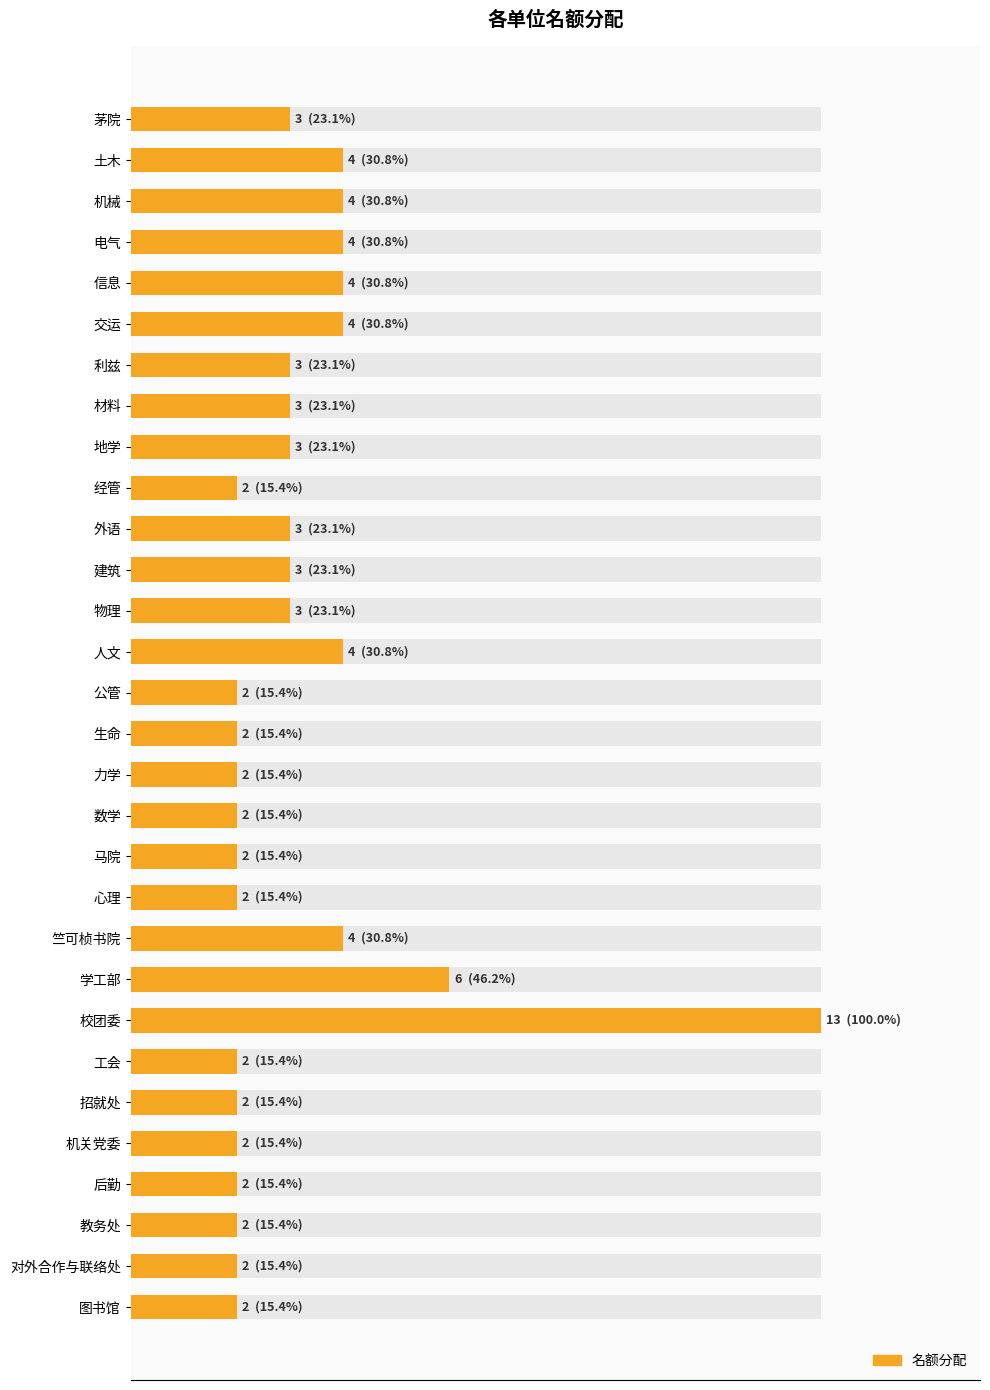

What is the smallest value displayed?

2